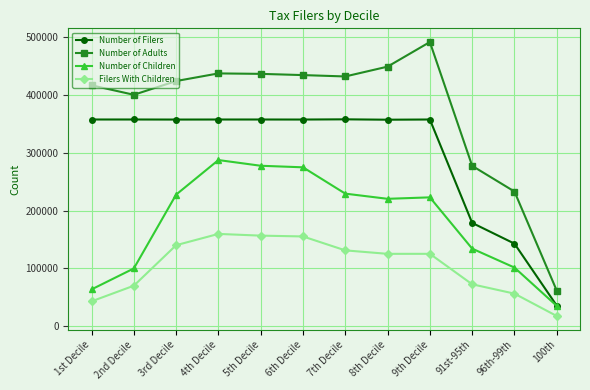

Which category has the highest value across all series?

9th Decile